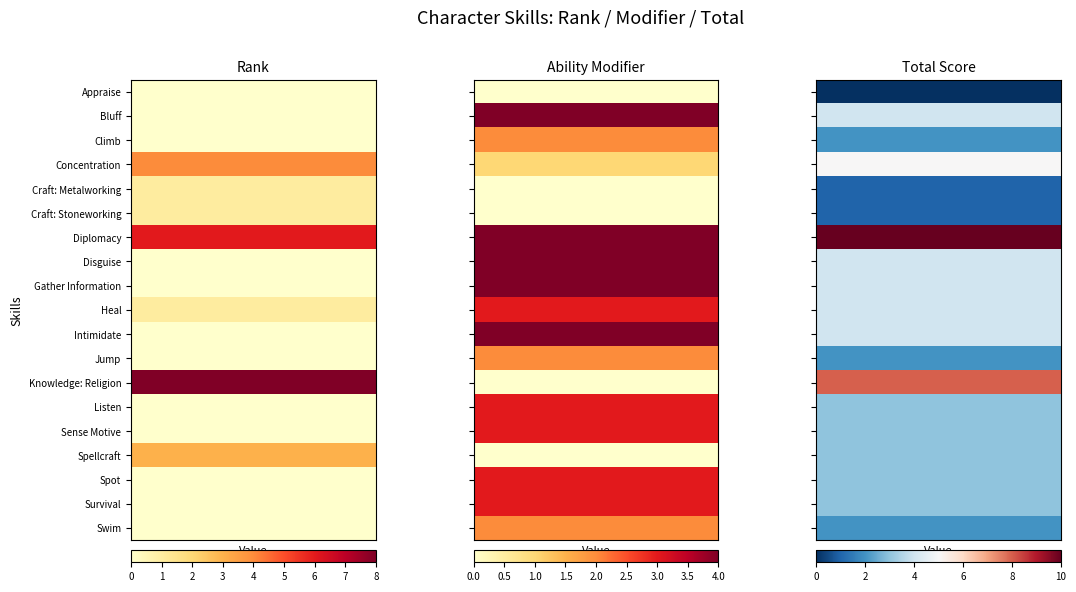

Is it true that Intimidate equals 4 at 1?

True